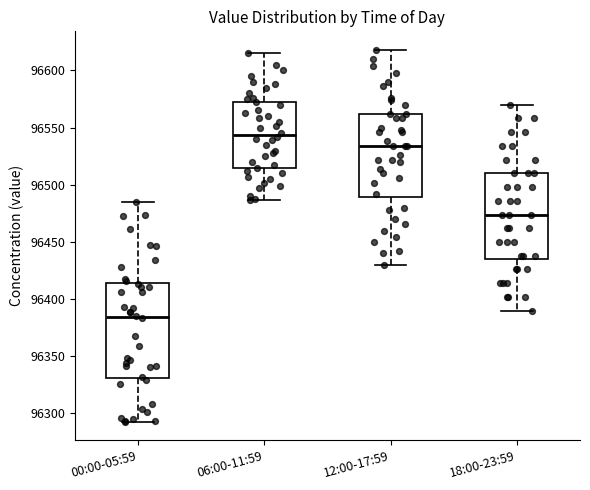

Where does the median line of the box for 12:00-17:59 sit on the y-axis? The values are not printed on the chart, so give them approximately, as read against the axis.

96535